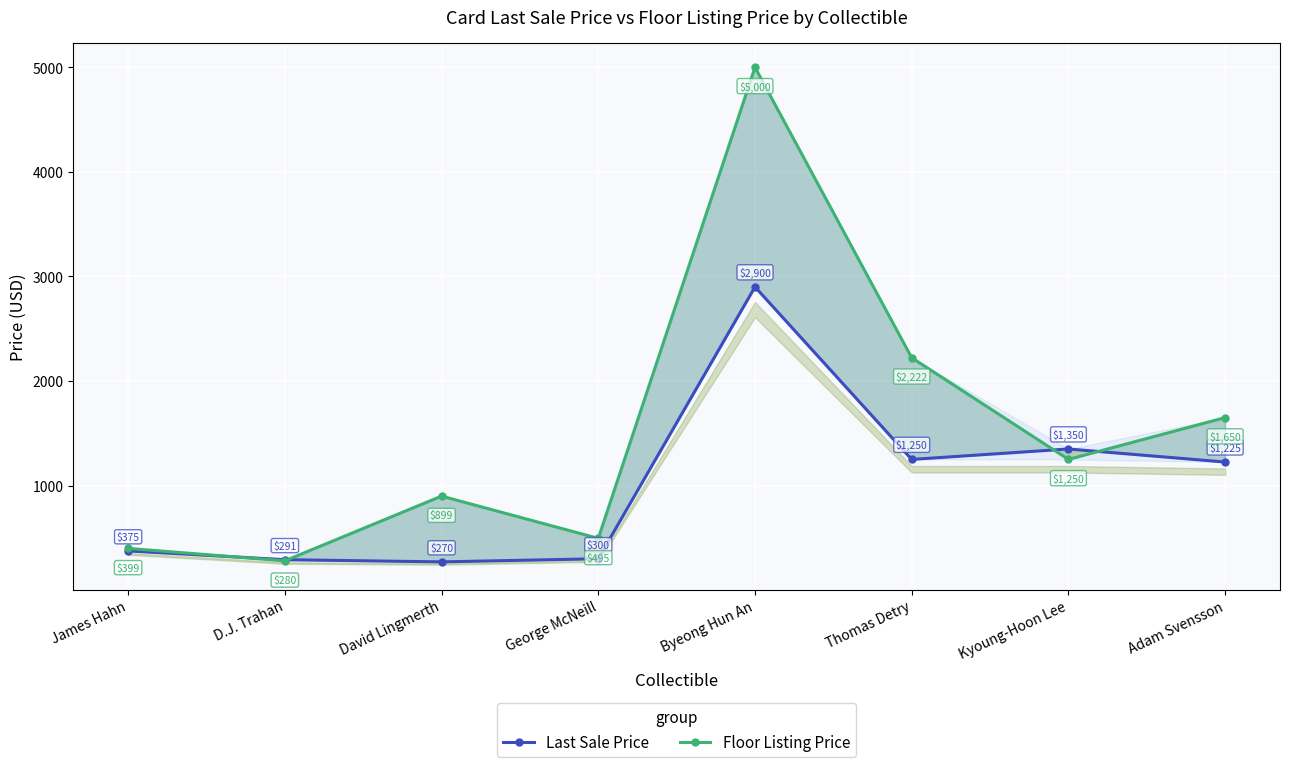

Is it true that Floor Listing Price equals 1250.0 at Kyoung-Hoon Lee?

True